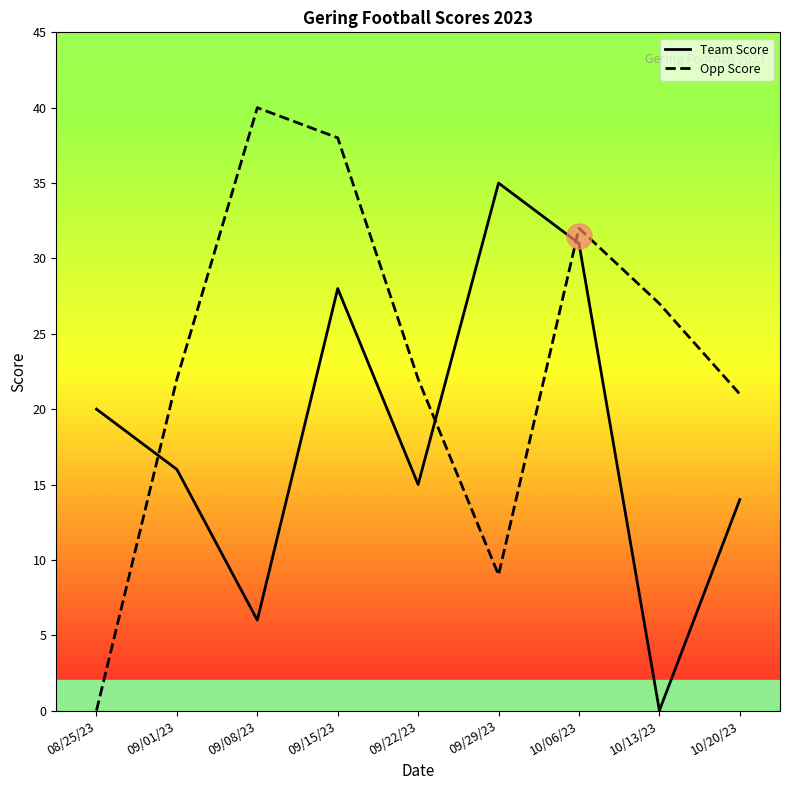

Between which two adjacent categories do Opp Score and Team Score first intersect?

08/25/23 and 09/01/23